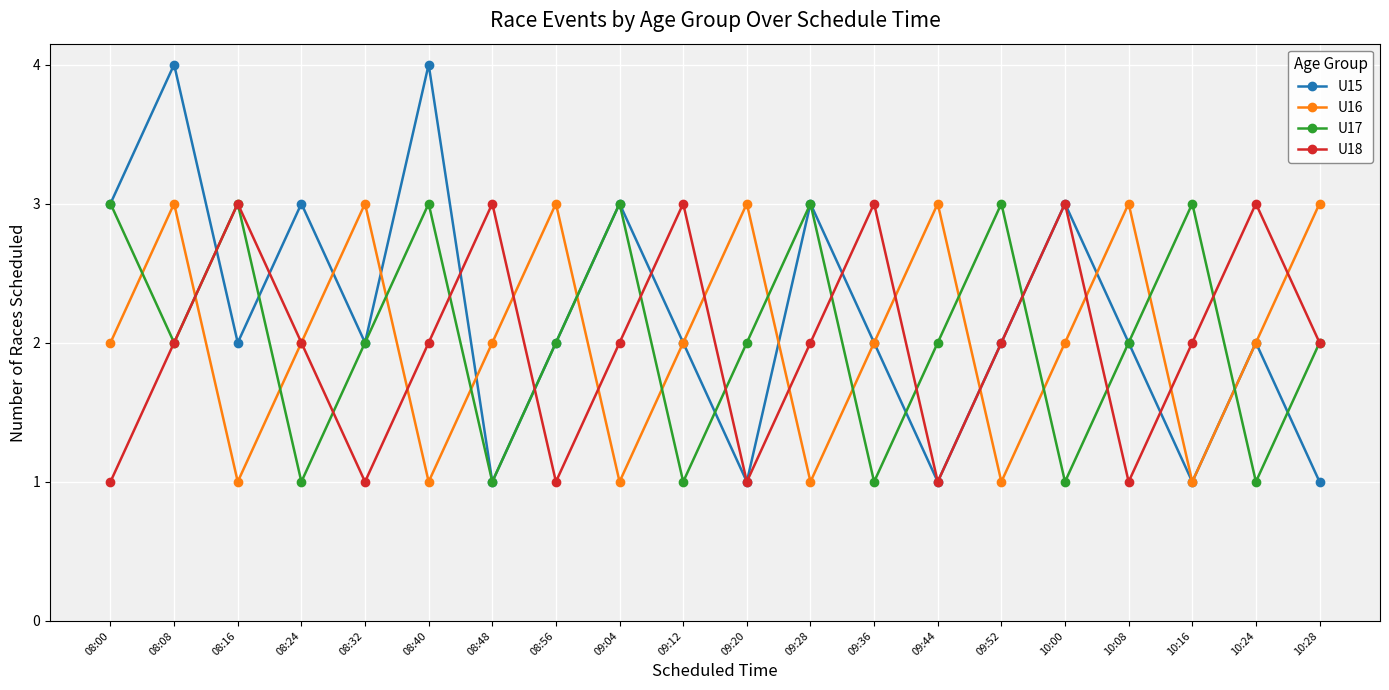

What is the average value of the U17 series?

2